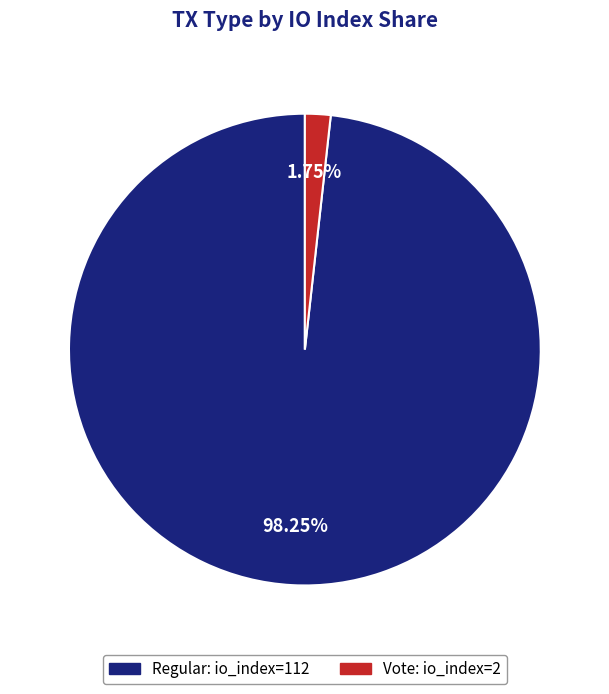

Does any single category account for the majority?

Yes